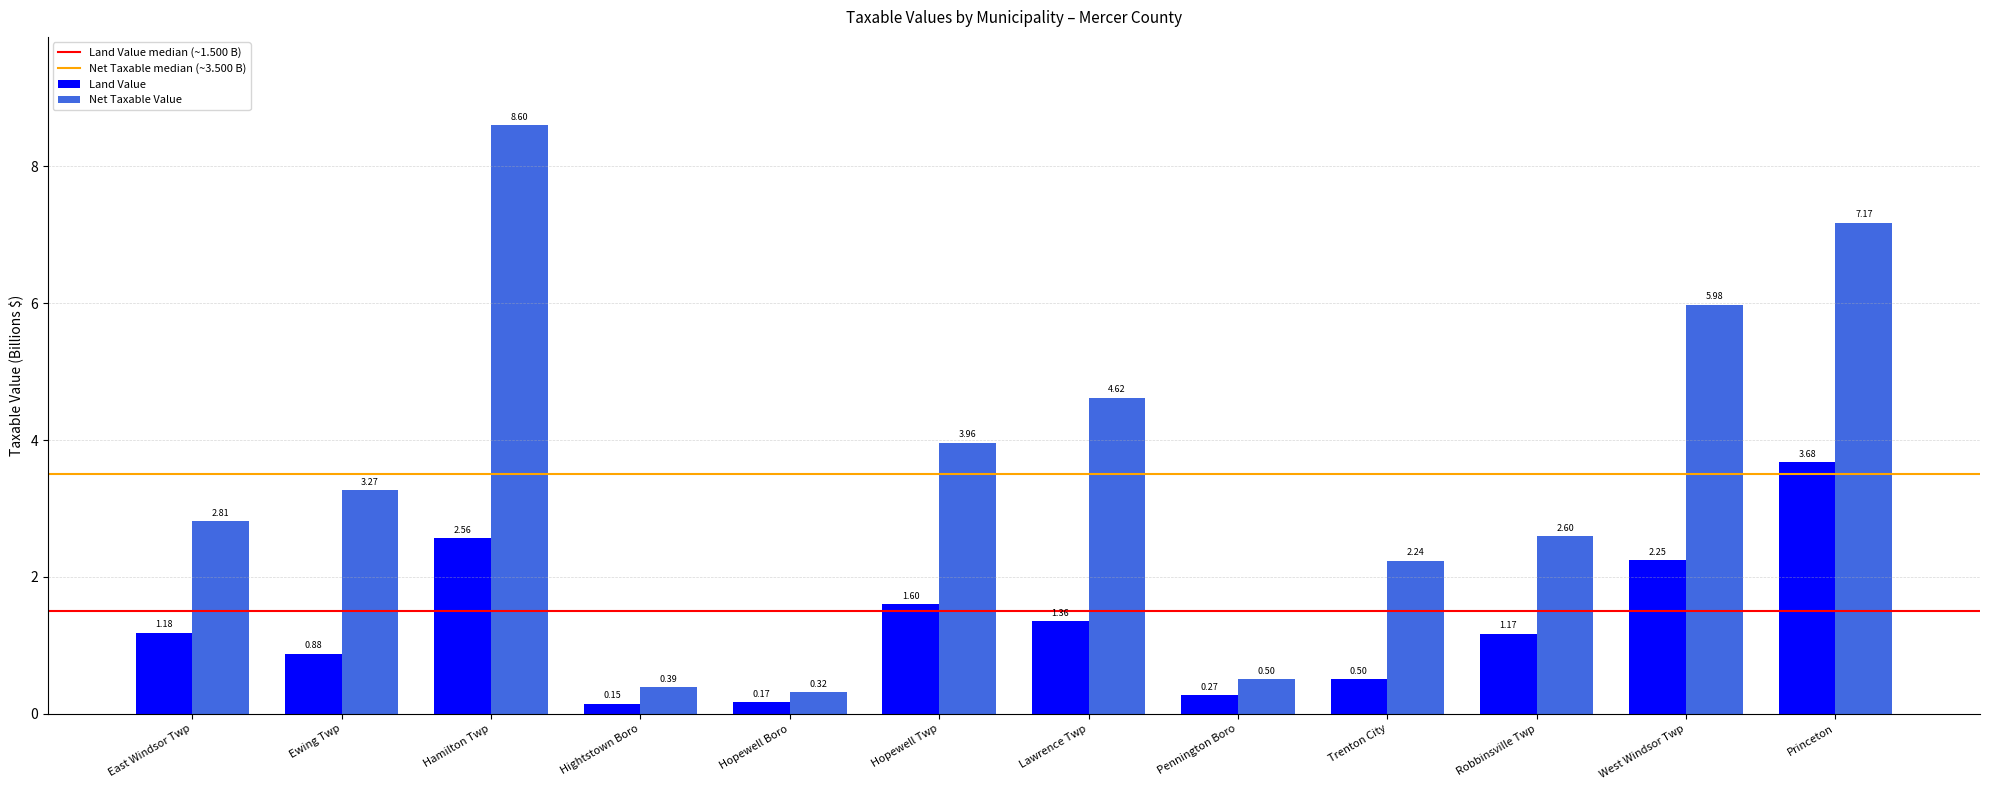

What is the sum of the Net Taxable Value values at Ewing Twp and Robbinsville Twp?

5.9